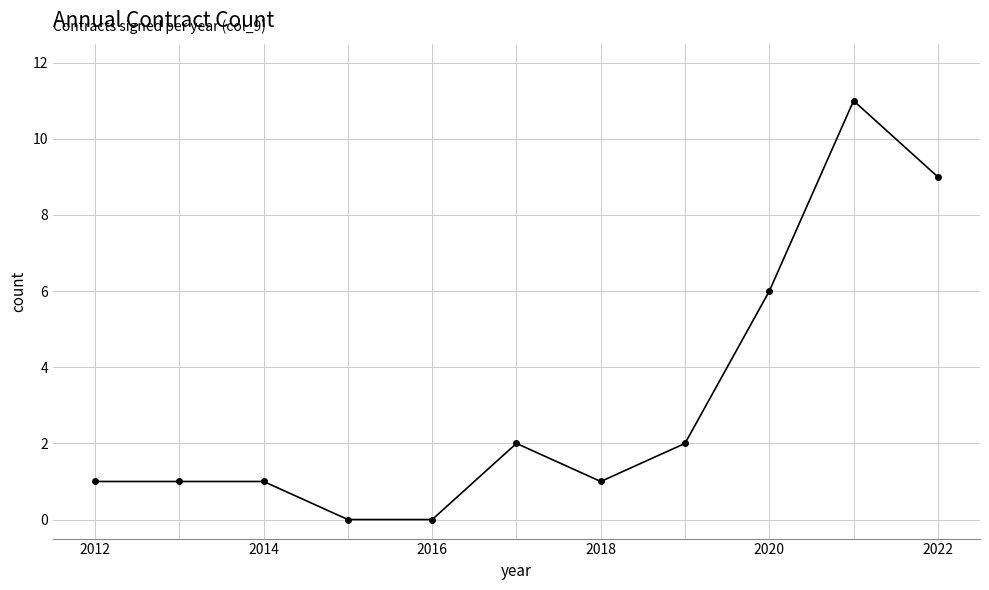

True or false: the data has more than 0 interior local peaks.

True